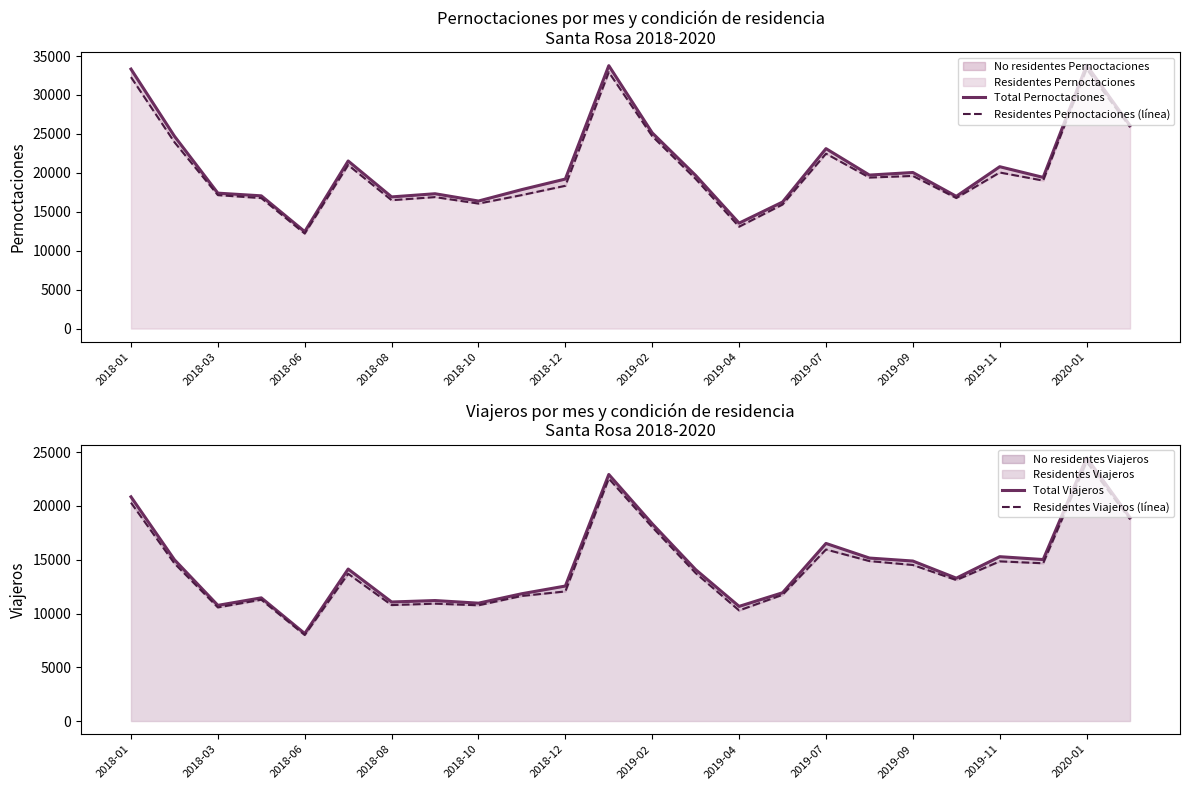

Rank the series by their maximum value, from lowest to highest.

Residentes Viajeros (línea), Total Viajeros, Residentes Pernoctaciones (línea), Total Pernoctaciones